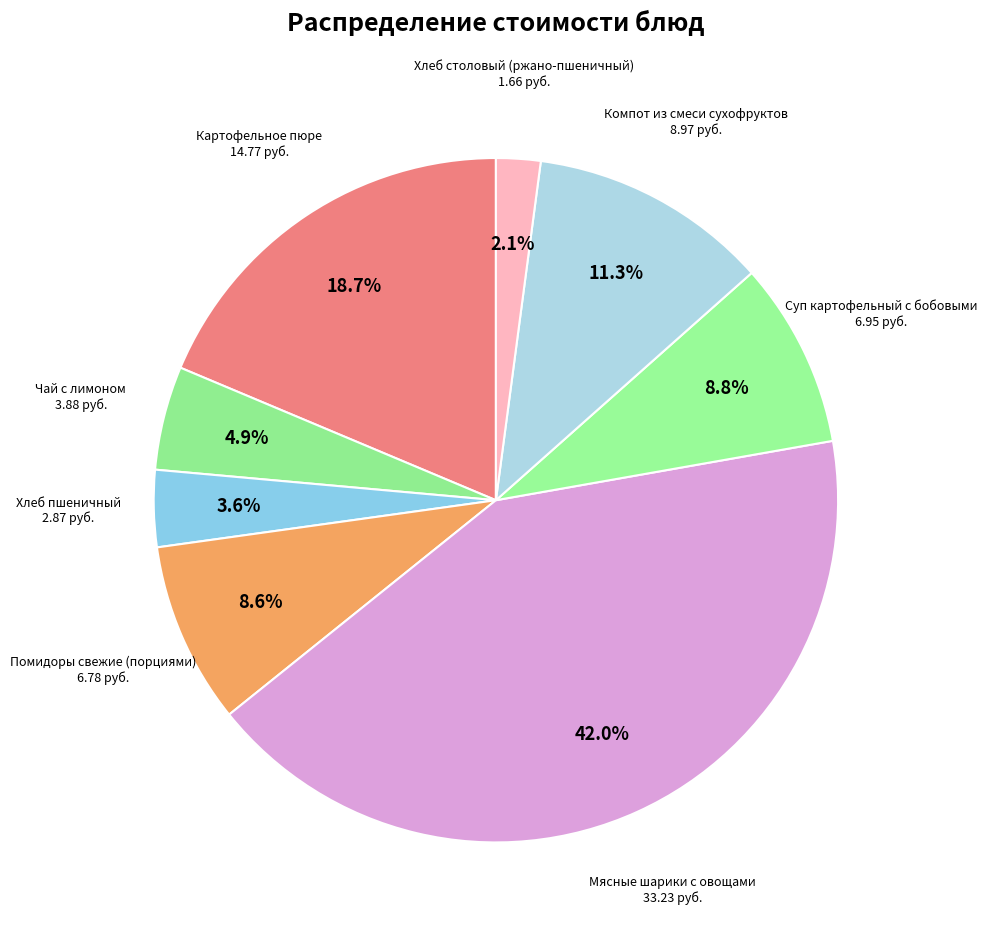

What percentage is NOT represented by Картофельное пюре?

81.3%